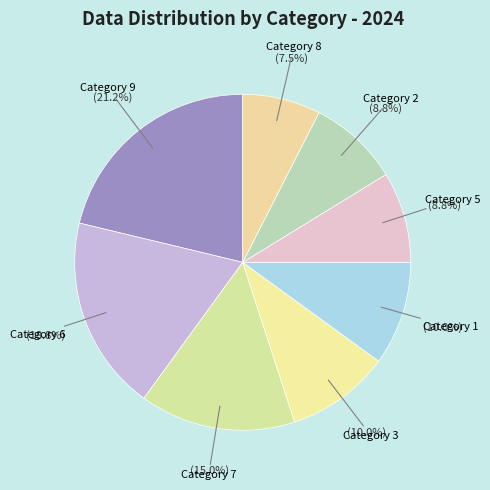

Between Category 7 and Category 5, which is larger?

Category 7